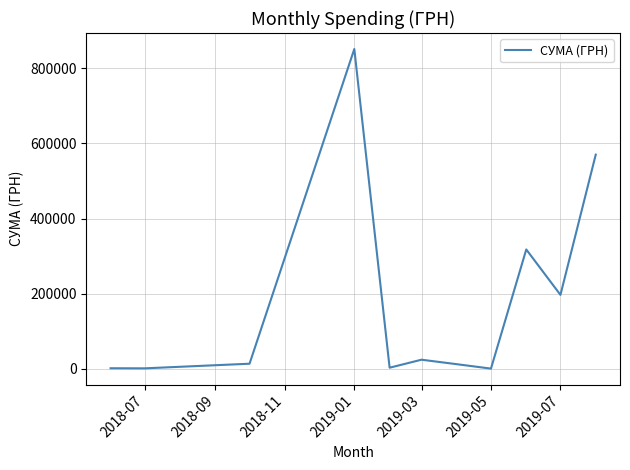

Does the chart have visible grid lines?

Yes